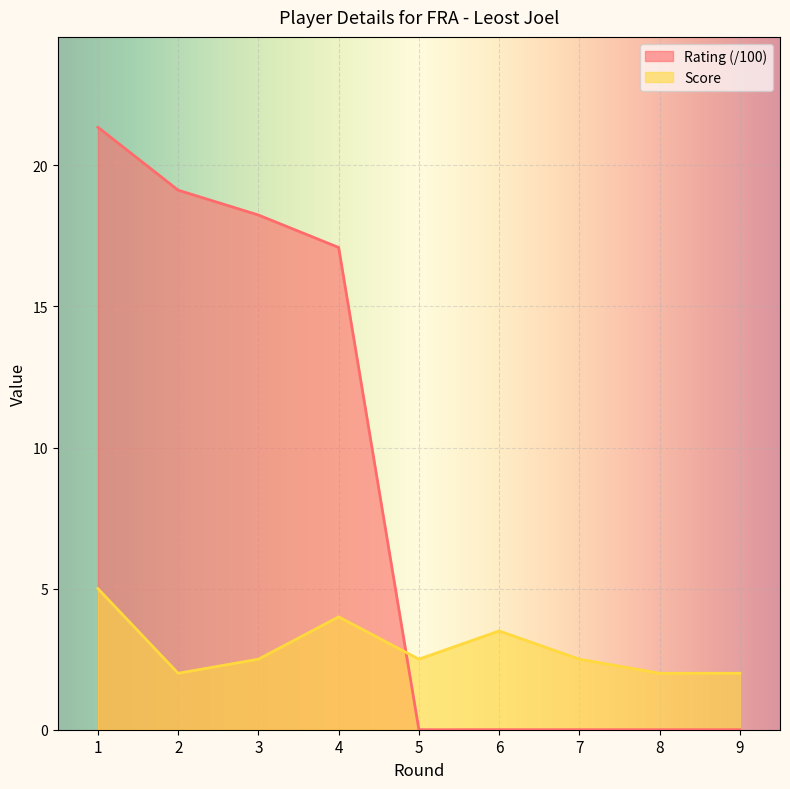

Which series has the widest spread of values?

Rating (/100)